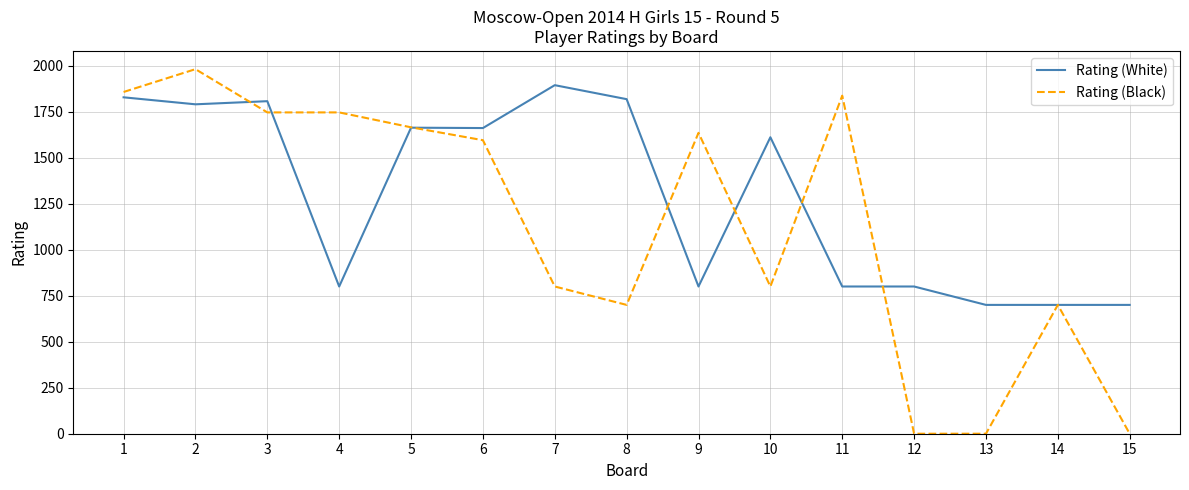

At which category is the sum across all series the highest?

2